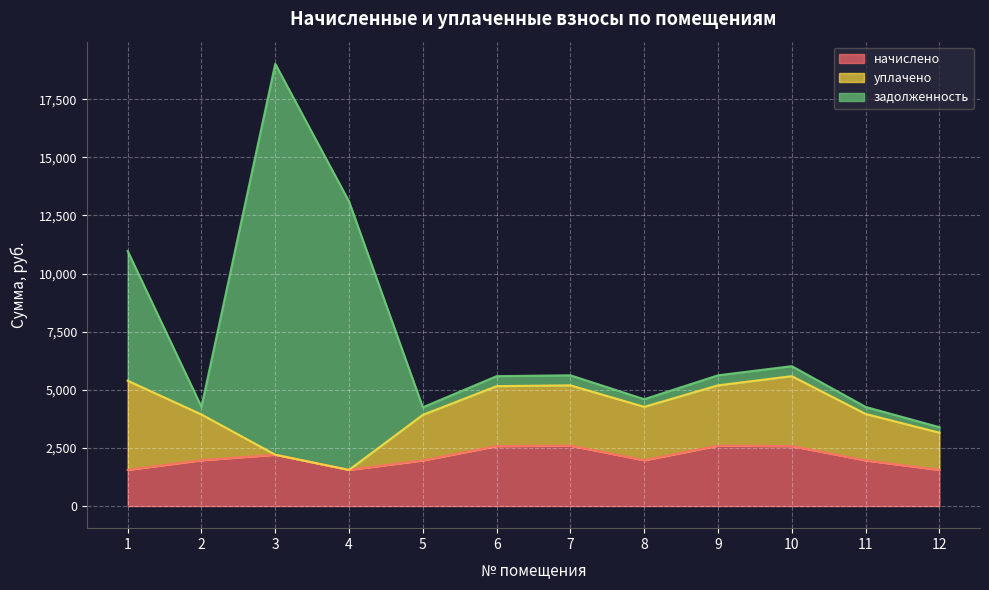

Is it true that задолженность equals 328.3 at 2?

True